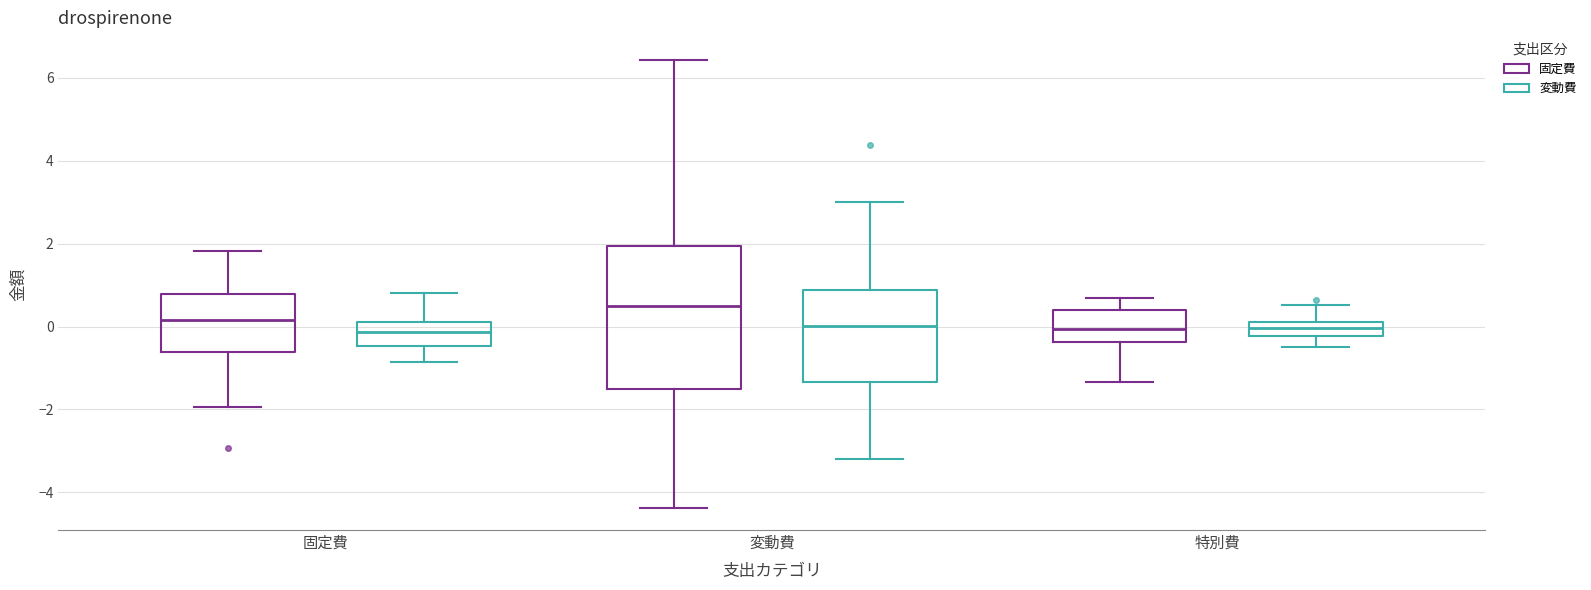

Which box's median line is the highest?

変動費 (固定費)